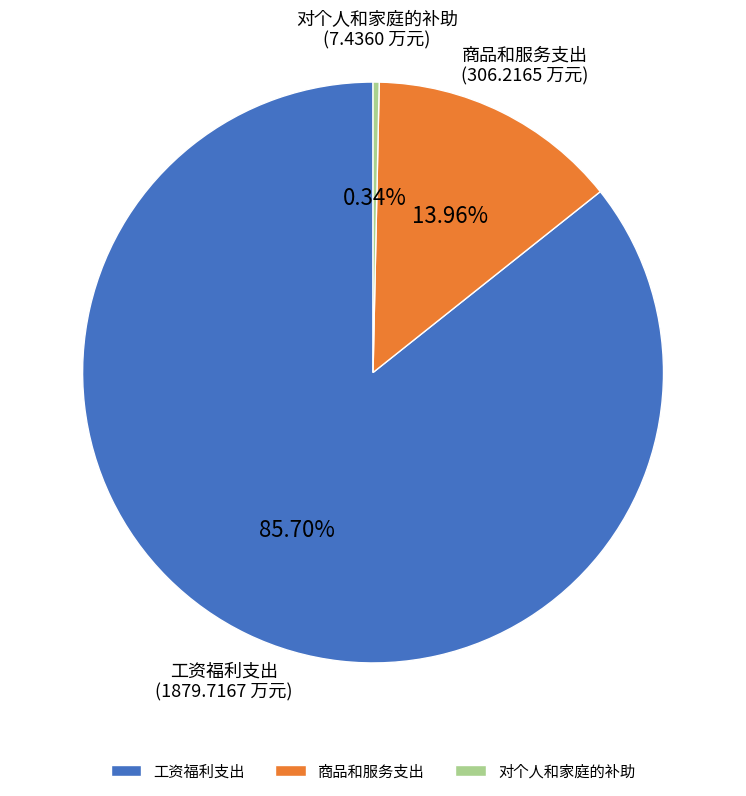

Rank the categories by value from highest to lowest.

工资福利支出, 商品和服务支出, 对个人和家庭的补助